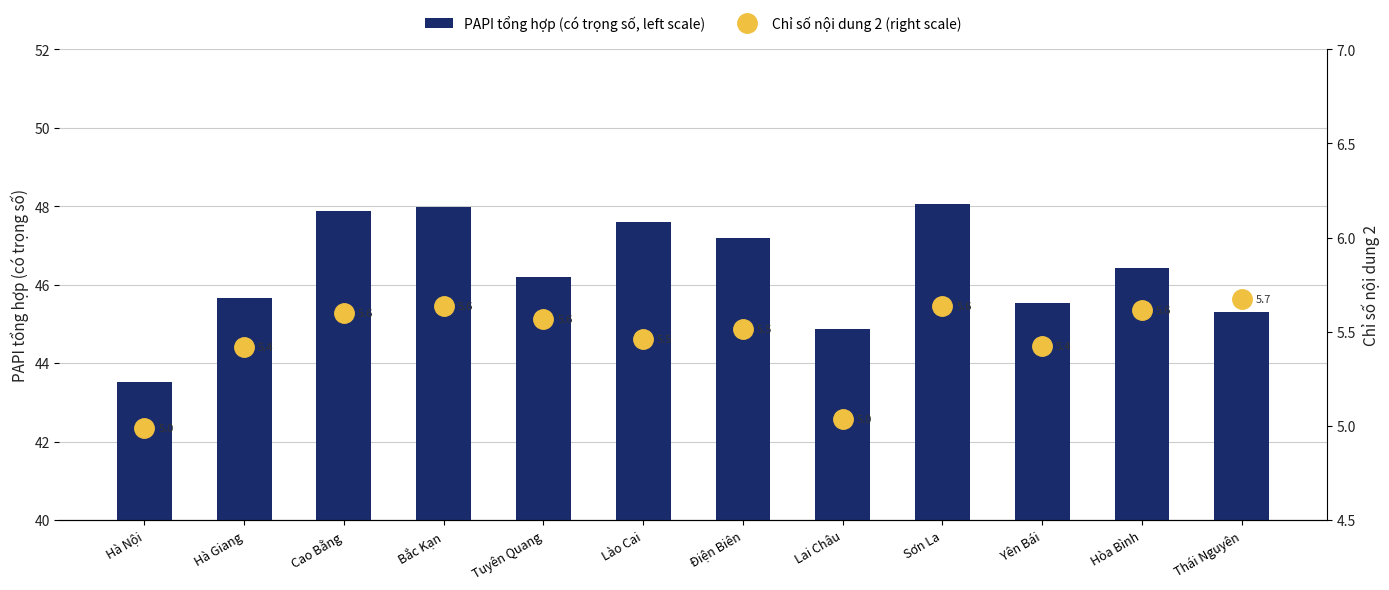

How many values in the Chỉ số nội dung 2 (right scale) series are below 5?

1